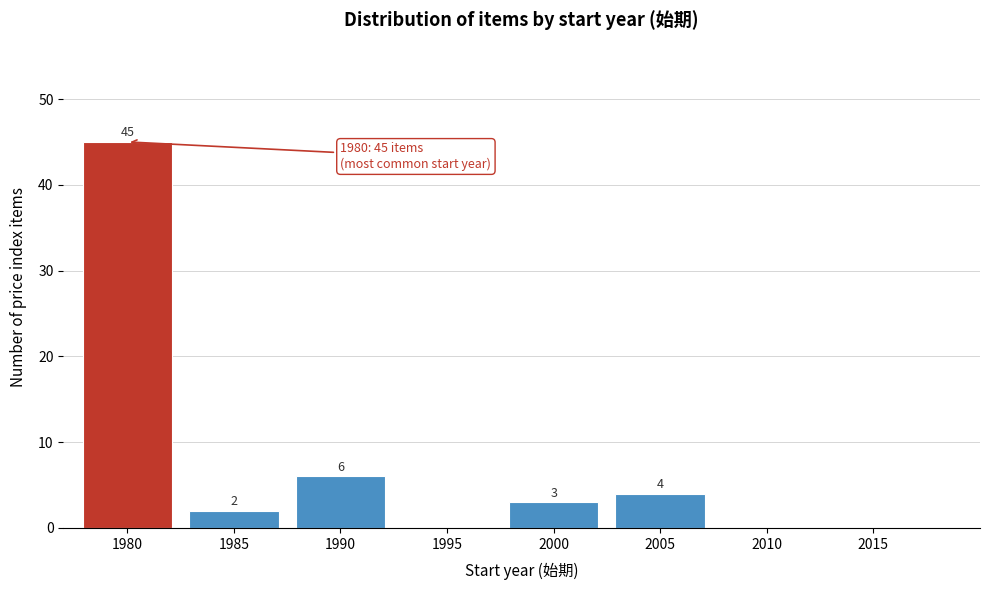

Reading left to right, what are all the values shown in this chart?

1980=45	1985=2	1990=6	1995=0	2000=3	2005=4	2010=0	2015=0